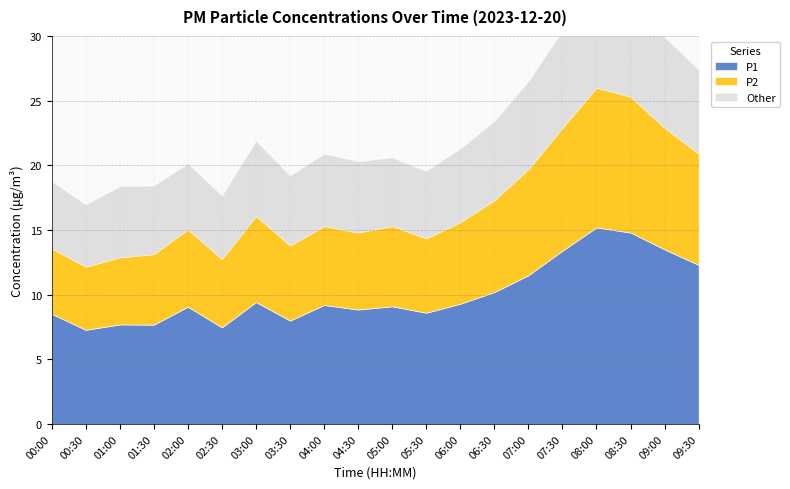

What is the difference between the second highest and second lowest values in the P1 series?

7.3